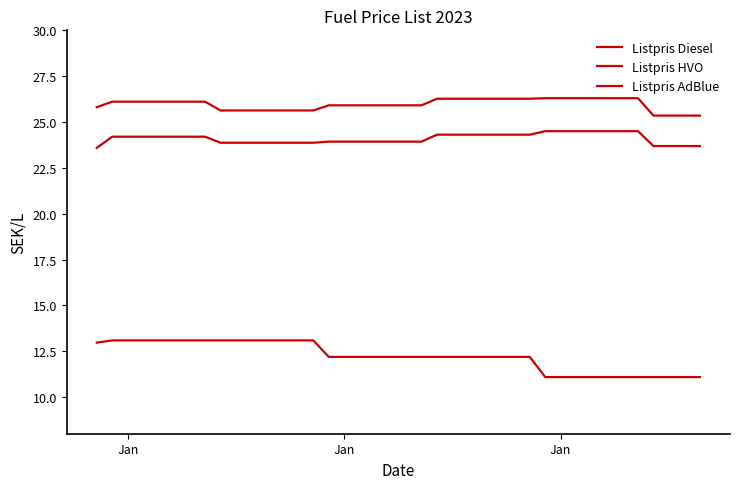

At how many categories does at least one series exceed 25?

40